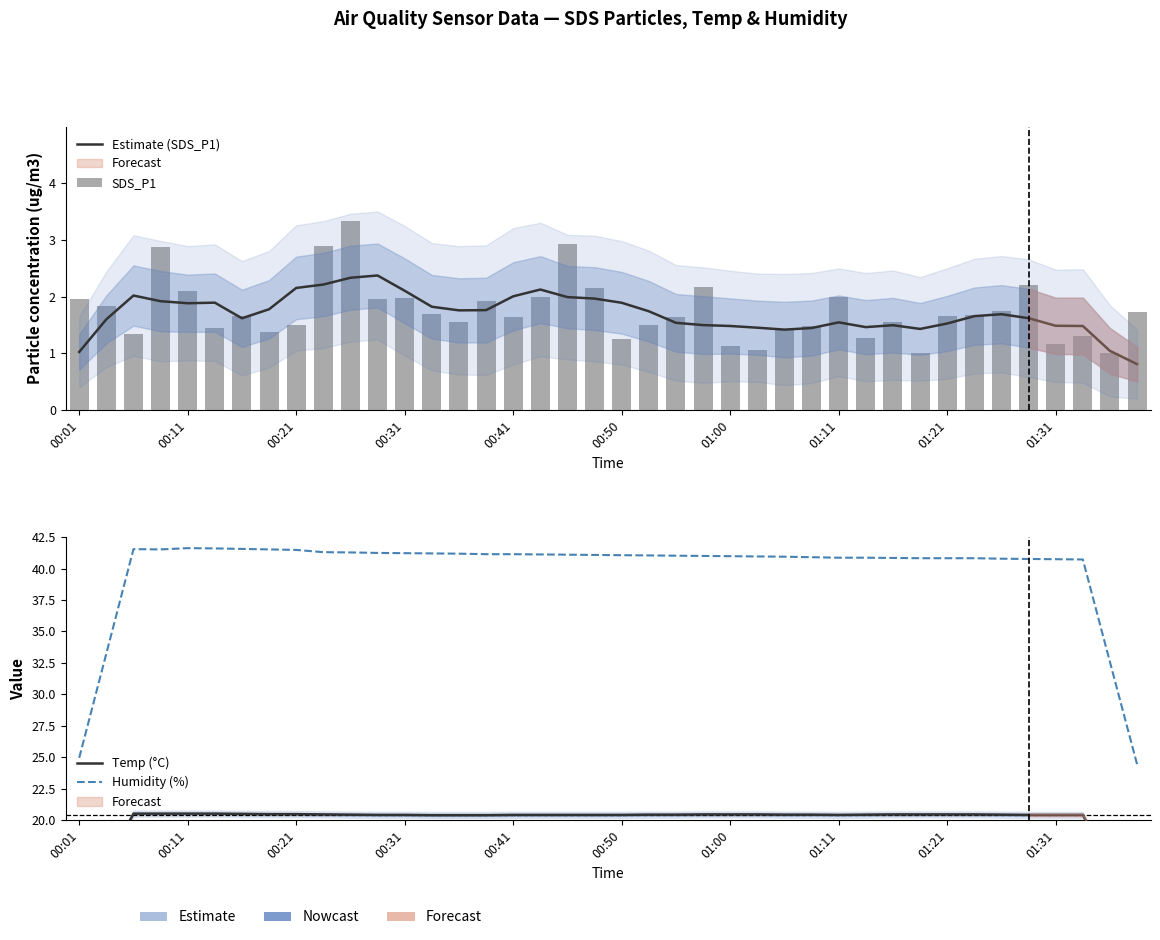

Reading left to right, transcribe all the data shown in this chart.

Estimate (SDS_P1): 1.0	1.6	2.0	1.9	1.9	1.9	1.6	1.8	2.2	2.2	2.3	2.4	2.1	1.8	1.8	1.8	2.0	2.1	2.0	2.0	1.9	1.7	1.5	1.5	1.5	1.4	1.4	1.4	1.5	1.5	1.5	1.4	1.5	1.7	1.7	1.6	1.5	1.5	1.0	0.8
SDS_P1: 1.9	1.8	1.3	2.9	2.1	1.4	1.6	1.4	1.5	2.9	3.3	1.9	2.0	1.7	1.6	1.9	1.6	2.0	2.9	2.1	1.2	1.5	1.6	2.2	1.1	1.1	1.4	1.5	2.0	1.3	1.6	1.0	1.6	1.7	1.8	2.2	1.2	1.3	1.0	1.7
Temp (°C): 12.3	16.4	20.5	20.5	20.5	20.5	20.5	20.5	20.5	20.4	20.4	20.4	20.4	20.4	20.4	20.4	20.4	20.4	20.4	20.4	20.4	20.4	20.4	20.4	20.4	20.4	20.4	20.4	20.4	20.4	20.4	20.4	20.4	20.4	20.4	20.4	20.4	20.4	16.3	12.2
Humidity (%): 24.9	33.2	41.5	41.5	41.6	41.6	41.6	41.5	41.5	41.3	41.3	41.2	41.2	41.2	41.2	41.1	41.1	41.1	41.1	41.1	41.1	41.0	41.0	41.0	41.0	41.0	40.9	40.9	40.9	40.9	40.8	40.8	40.8	40.8	40.8	40.8	40.7	40.7	32.6	24.4